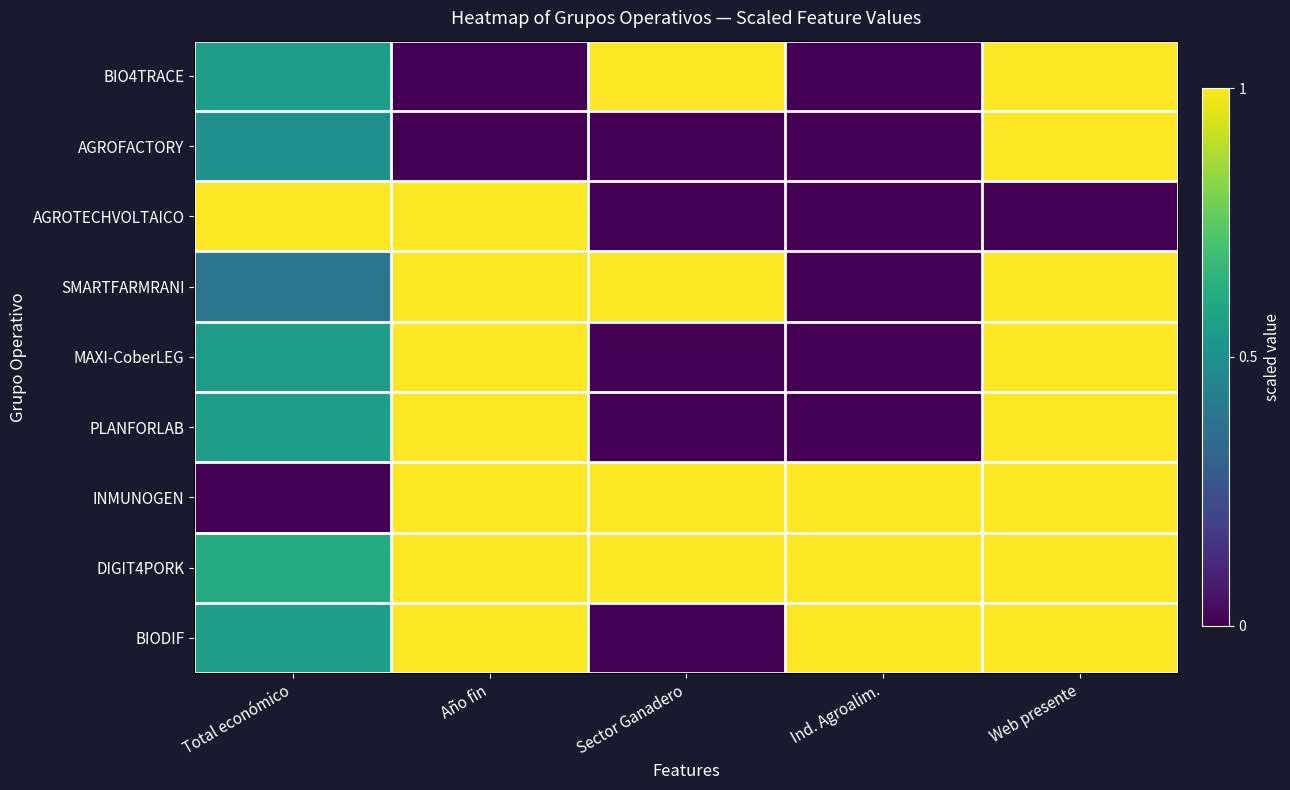

At which category is the sum across all series the highest?

Web presente